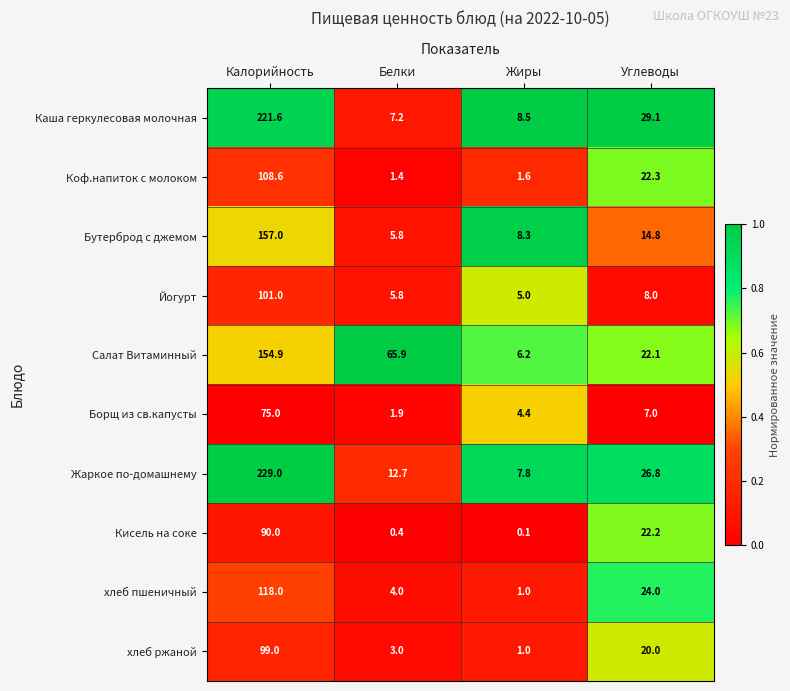

What is the difference between the highest and lowest values at Жиры?

8.4